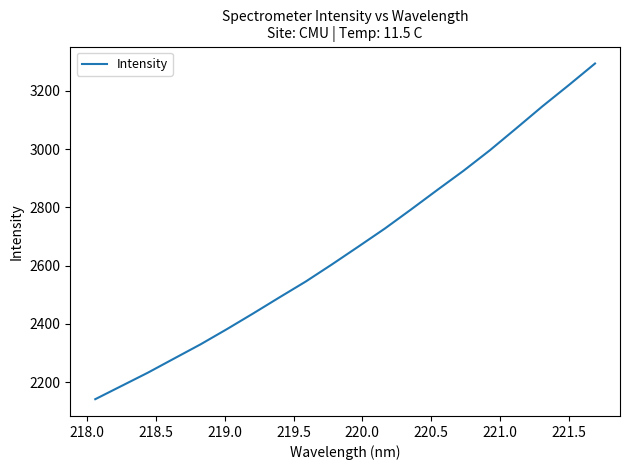

What is the smallest value displayed?

2141.0